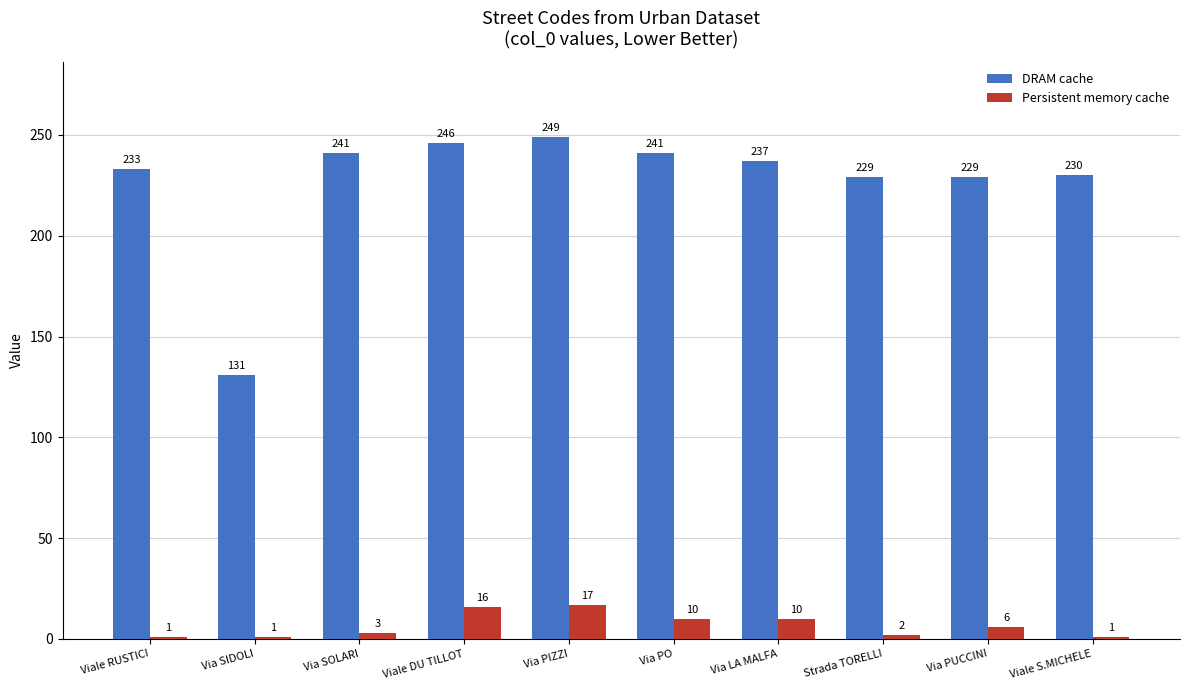

The DRAM cache series shows 249 at Via PIZZI. True or false?

True